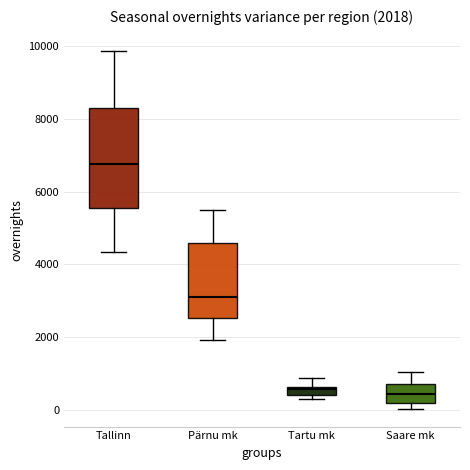

Comparing the boxes themselves (not the whiskers), which one is the tallest?

Tallinn